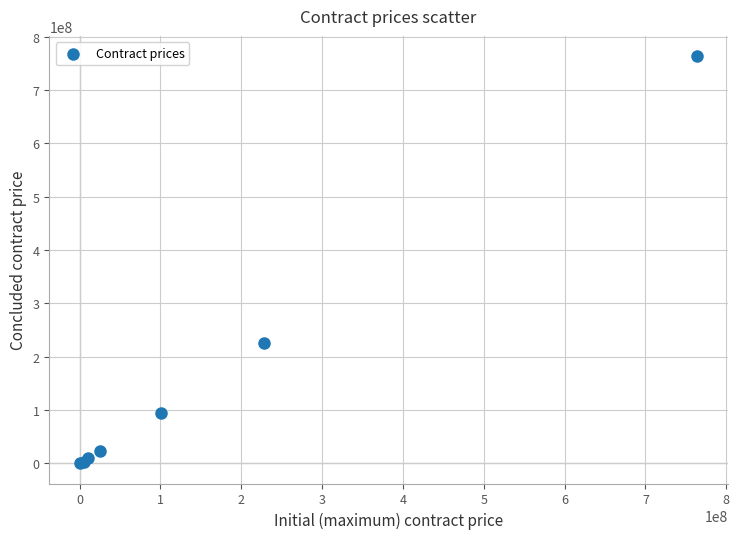

What Y value in the scatter plot is closest to 382007489?

225723084.1